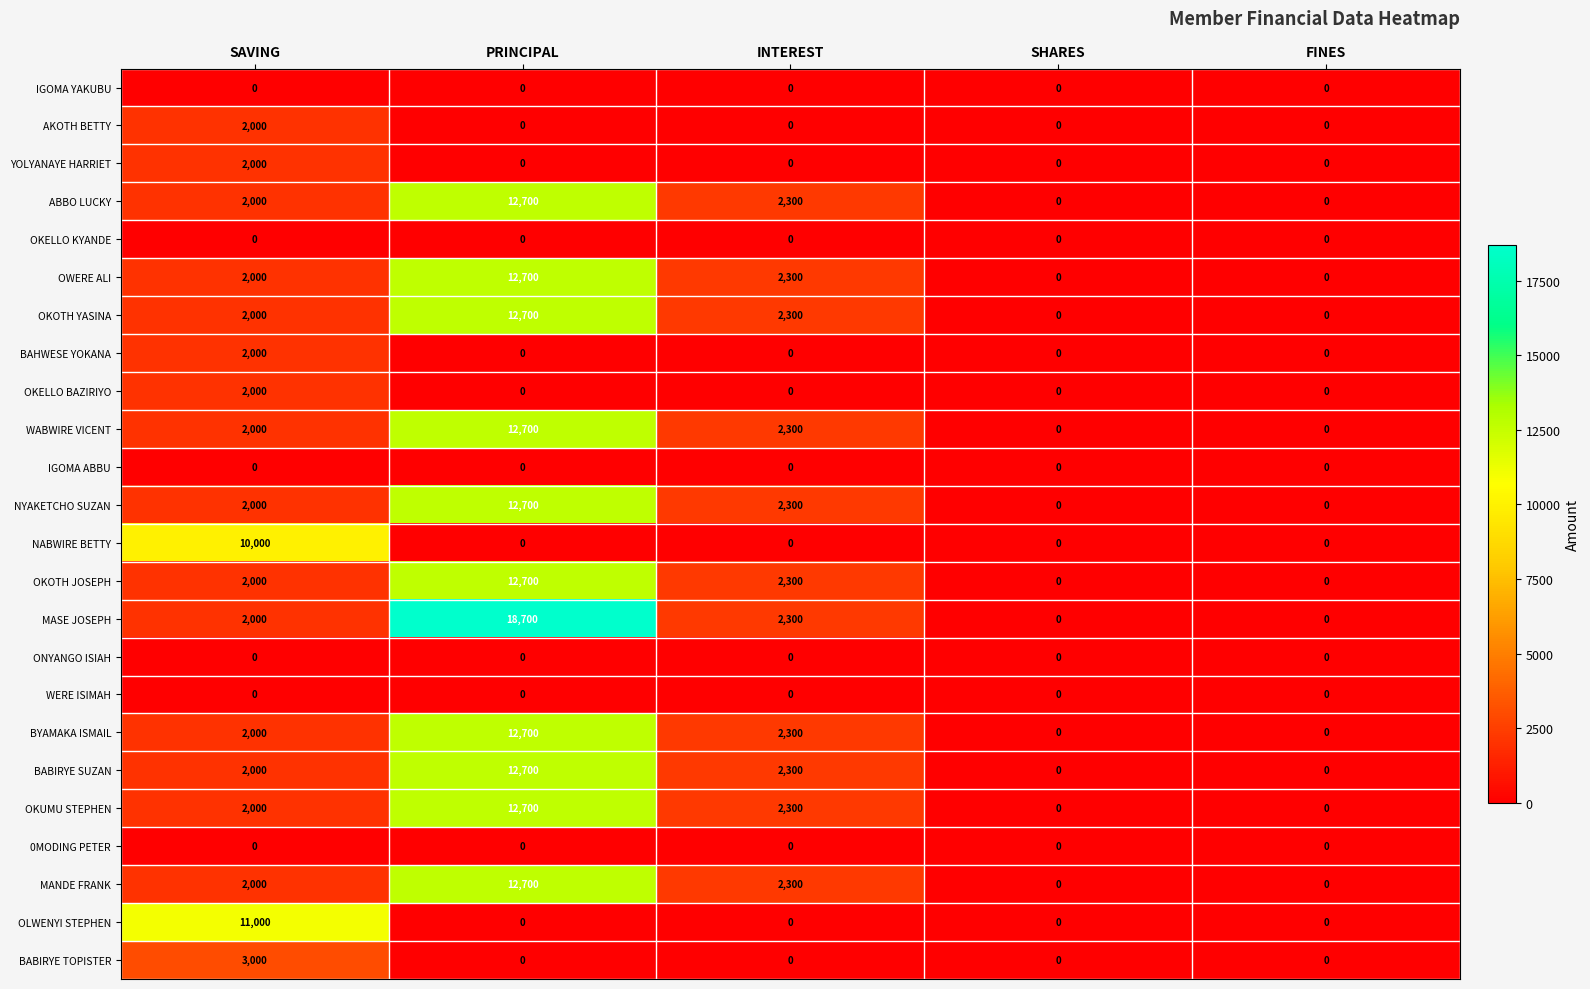

At which category is the sum across all series the highest?

PRINCIPAL